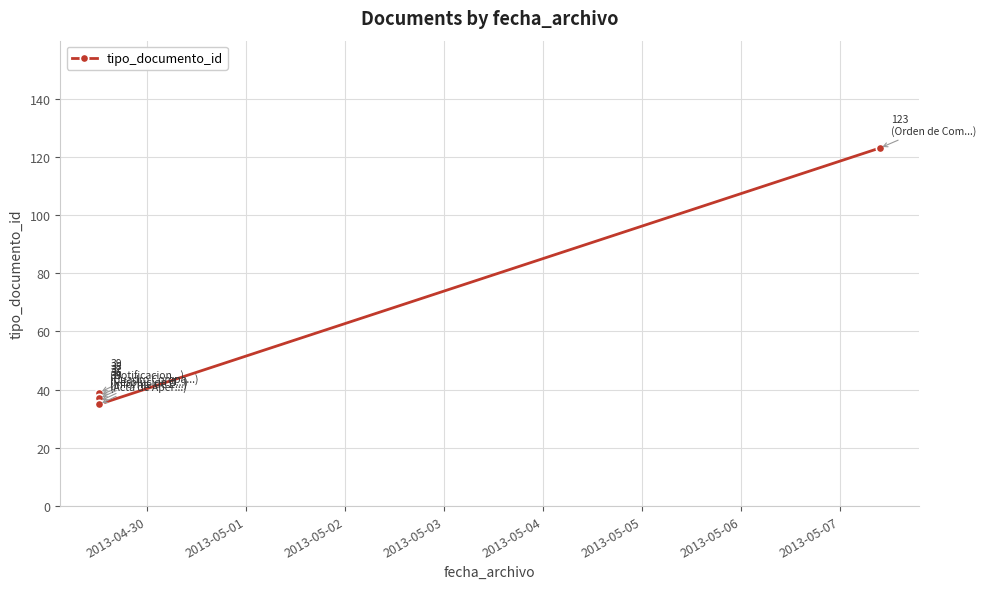

How many data points does each series have?

6